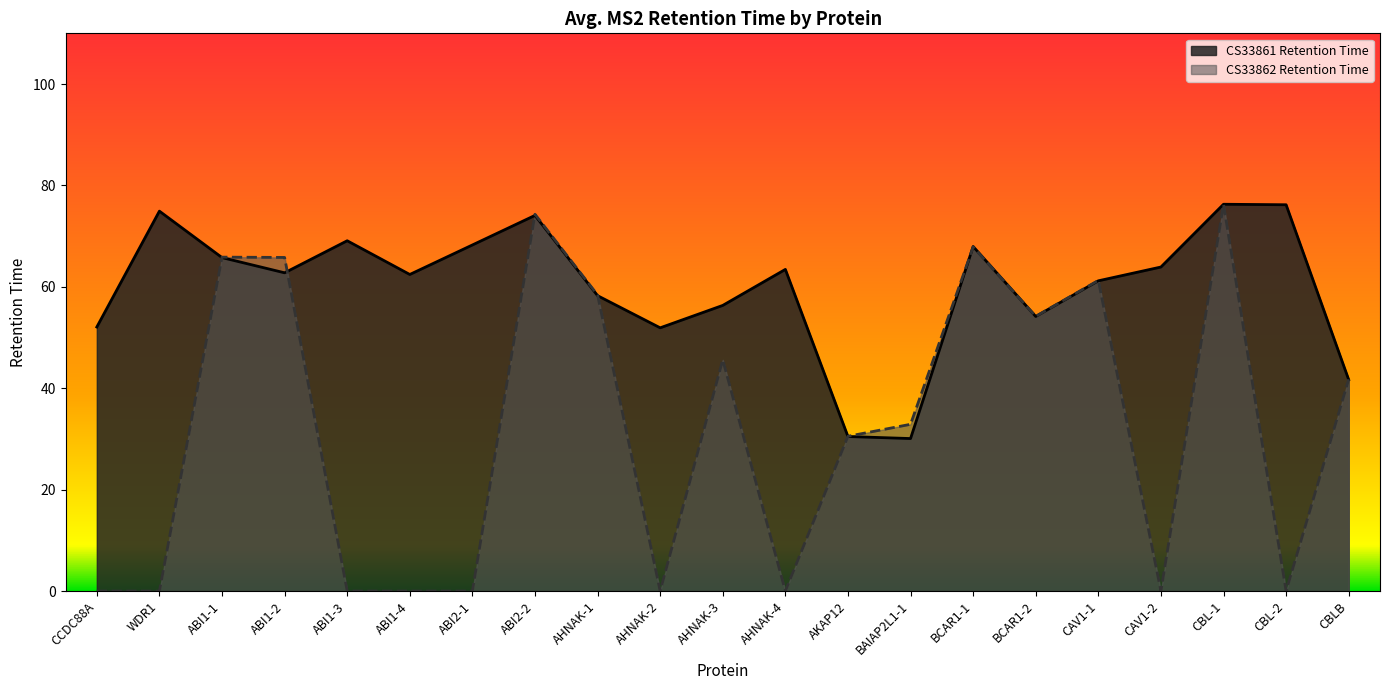

What is the difference between the maximum and minimum values in the CS33862 Retention Time series?

76.3